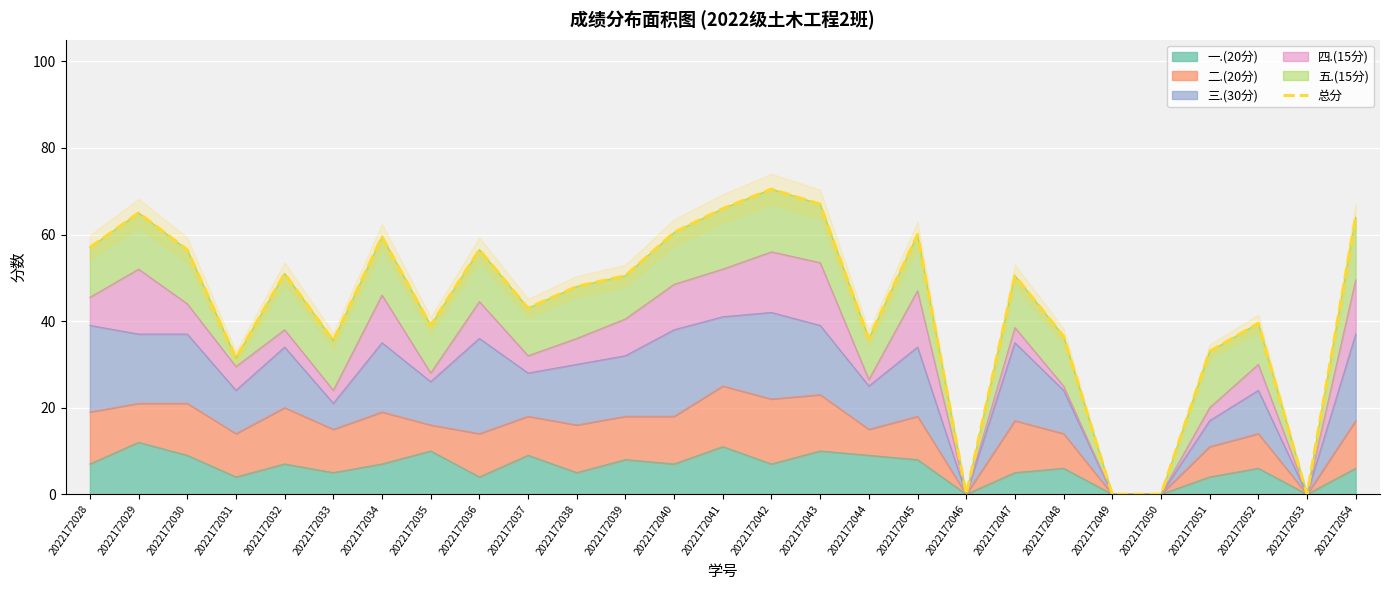

What is the difference between the maximum and second lowest values?

70.5